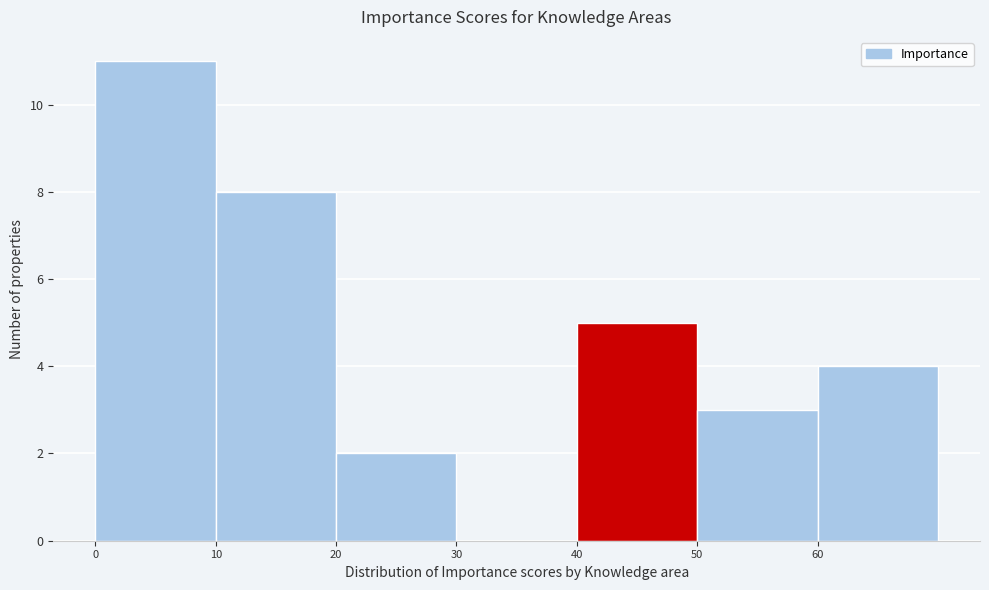

Reading left to right, transcribe this chart: for each bar, give the range it covers on the x-axis and its height. The values are not printed on the chart, so give them approximately, as read against the axis.

0 to 10: 11
10 to 20: 8
20 to 30: 2
30 to 40: 0
40 to 50: 5
50 to 60: 3
60 to 70: 4